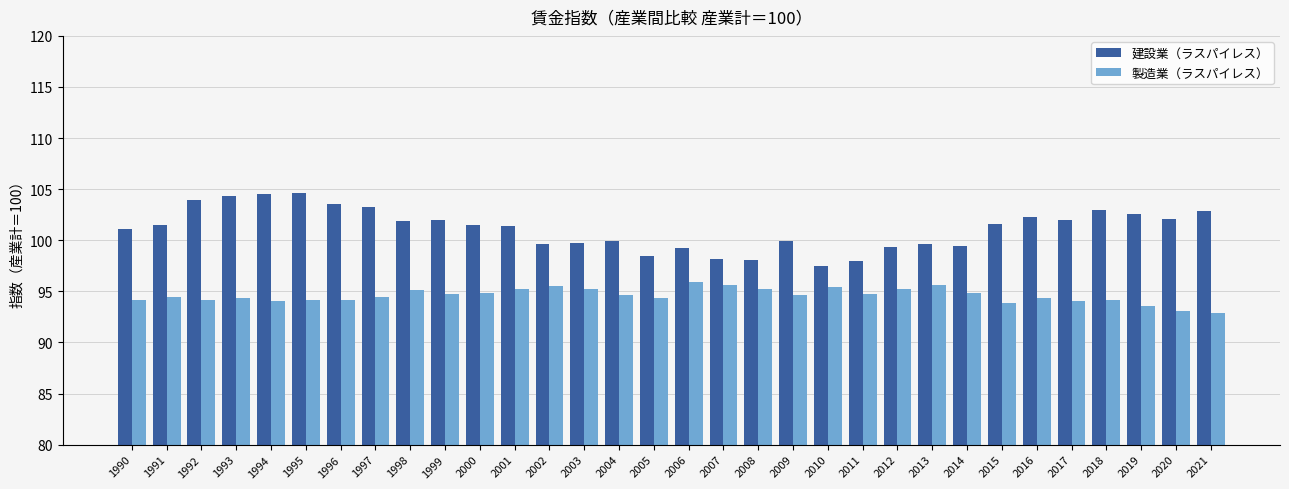

The 建設業（ラスパイレス） series shows 158.0 at 2011. True or false?

False